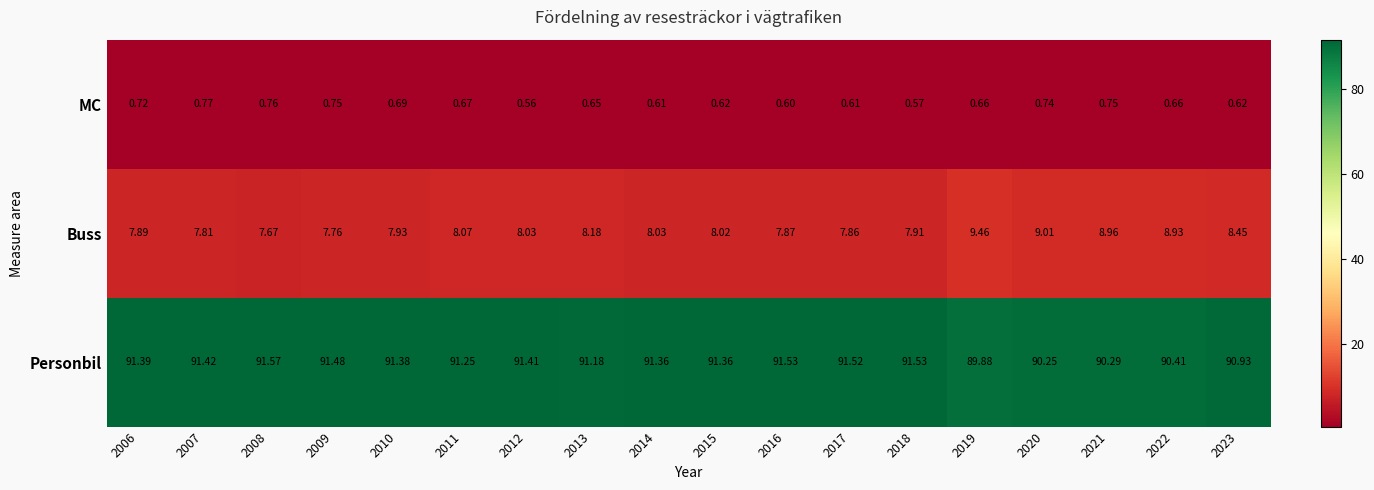

Which series has the widest spread of values?

Buss